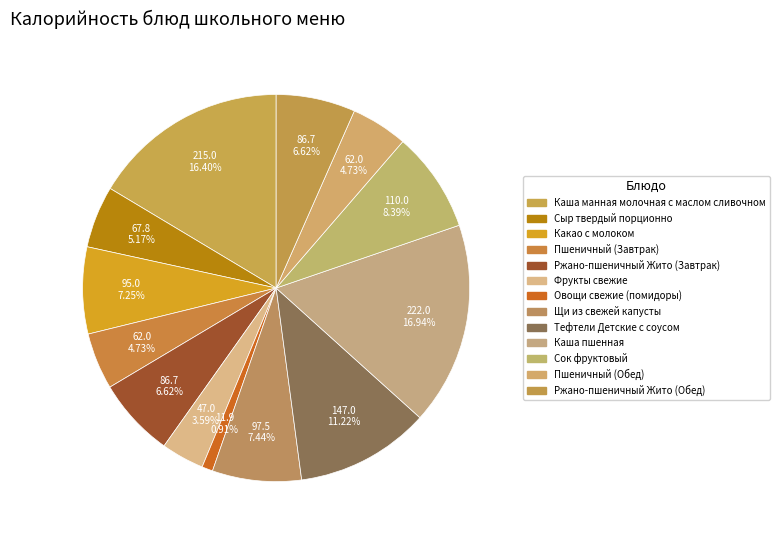

Is Фрукты свежие the majority of the pie?

No